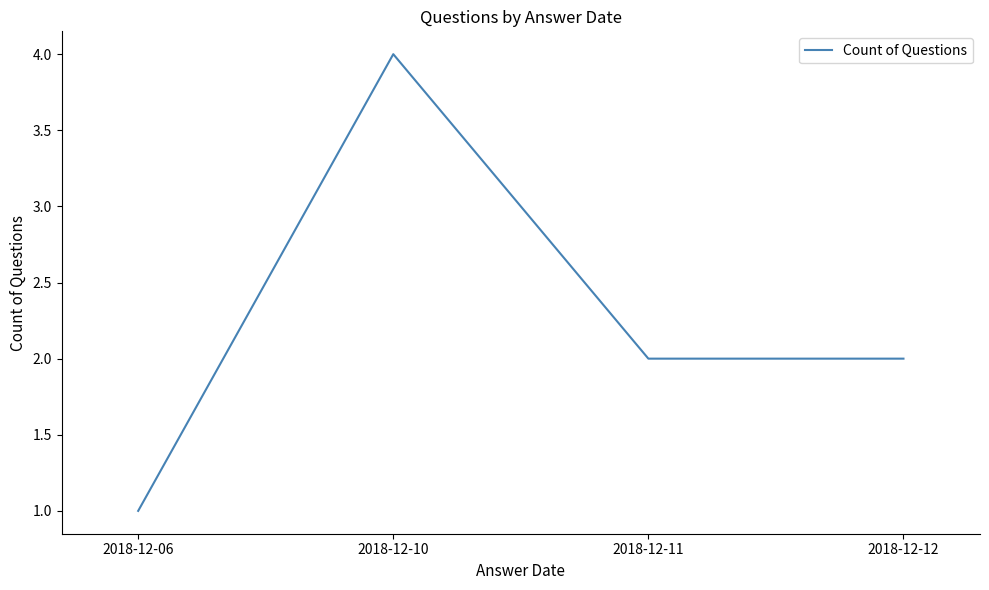

How many interior local peaks (higher than both neighbors) does the data have?

1